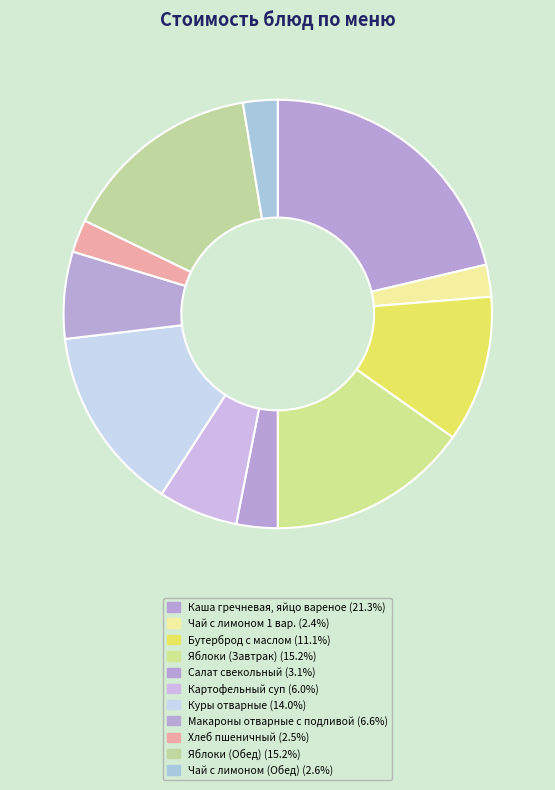

To the nearest percent, what percentage of the pie is Каша гречневая, яйцо вареное?

21%